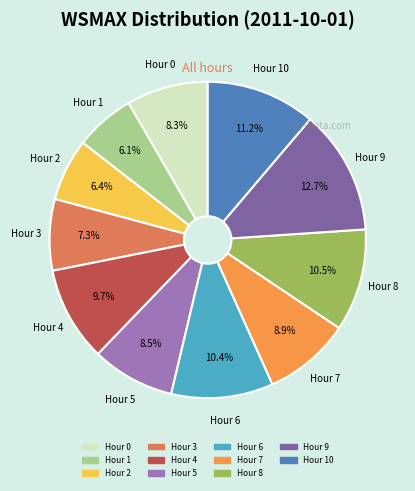

What is the ratio of the value at Hour 0 to the value at Hour 6?

0.8